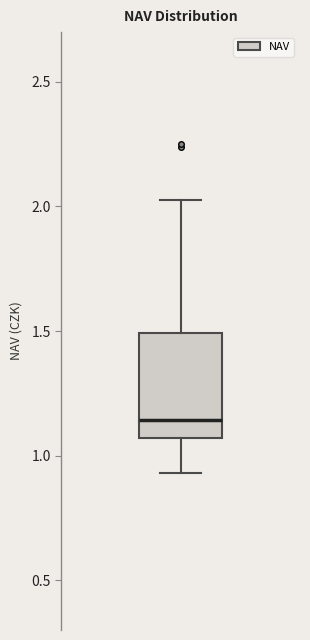

Transcribe this box plot: give where the median line is, the range the box spans, and where the two whiskers end, as read against the y-axis. The values are not printed on the chart, so give them approximately, as read against the axis.

median 1.15, box 1.05 to 1.50, whiskers 0.95 to 2.05